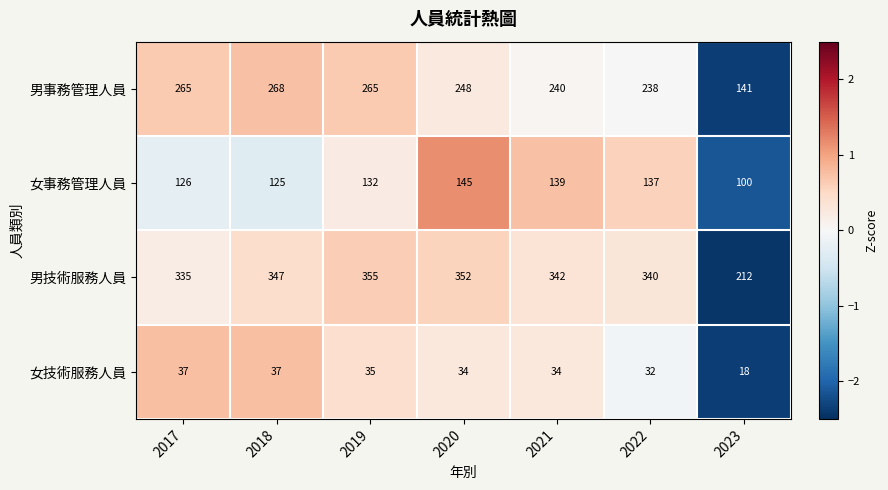

What is the minimum value for 男技術服務人員?

212